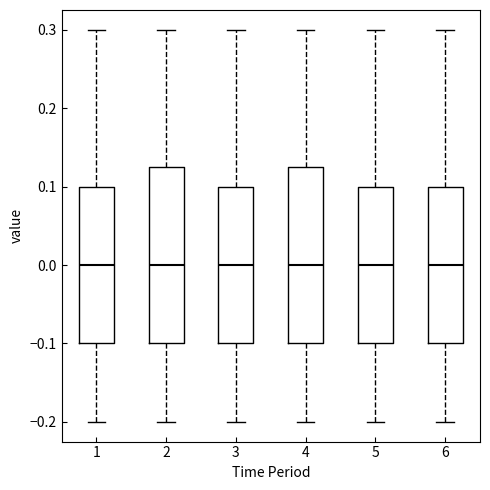

Reading left to right, transcribe this box plot: for each box, give where its median line is, the range the box spans, and where its two whiskers end, as read against the y-axis. The values are not printed on the chart, so give them approximately, as read against the axis.

1: median 0.00, box -0.10 to 0.10, whiskers -0.20 to 0.30
2: median 0.00, box -0.10 to 0.13, whiskers -0.20 to 0.30
3: median 0.00, box -0.10 to 0.10, whiskers -0.20 to 0.30
4: median 0.00, box -0.10 to 0.13, whiskers -0.20 to 0.30
5: median 0.00, box -0.10 to 0.10, whiskers -0.20 to 0.30
6: median 0.00, box -0.10 to 0.10, whiskers -0.20 to 0.30